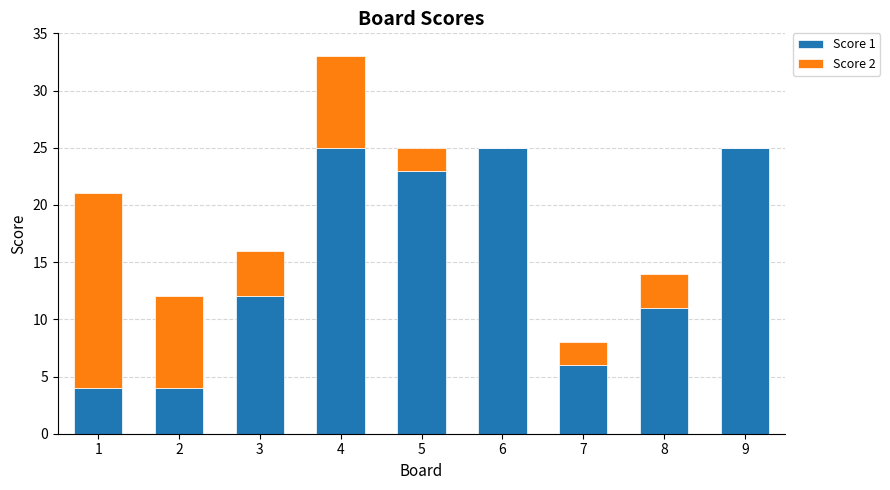

Reading left to right, what are the values for Score 1?

1=4	2=4	3=12	4=25	5=23	6=25	7=6	8=11	9=25